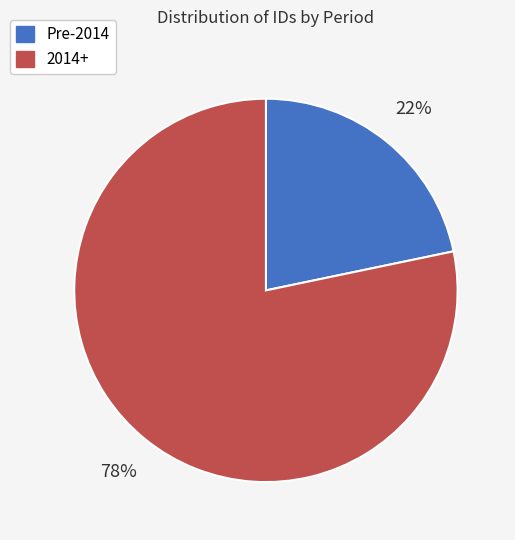

How many segments does this pie chart have?

2